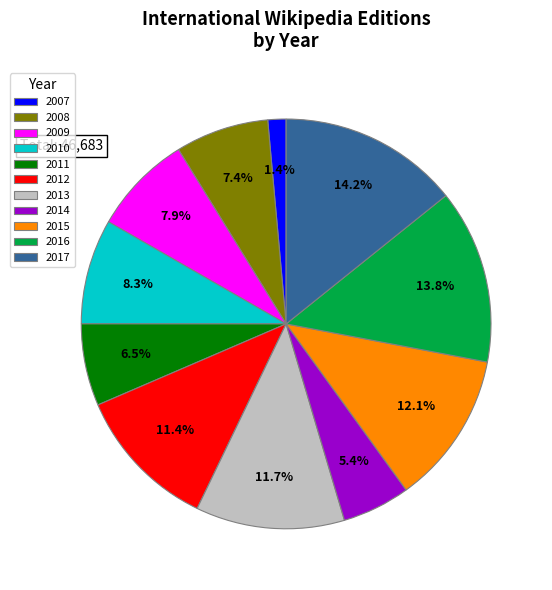

What percentage is NOT represented by 2007?

98.6%